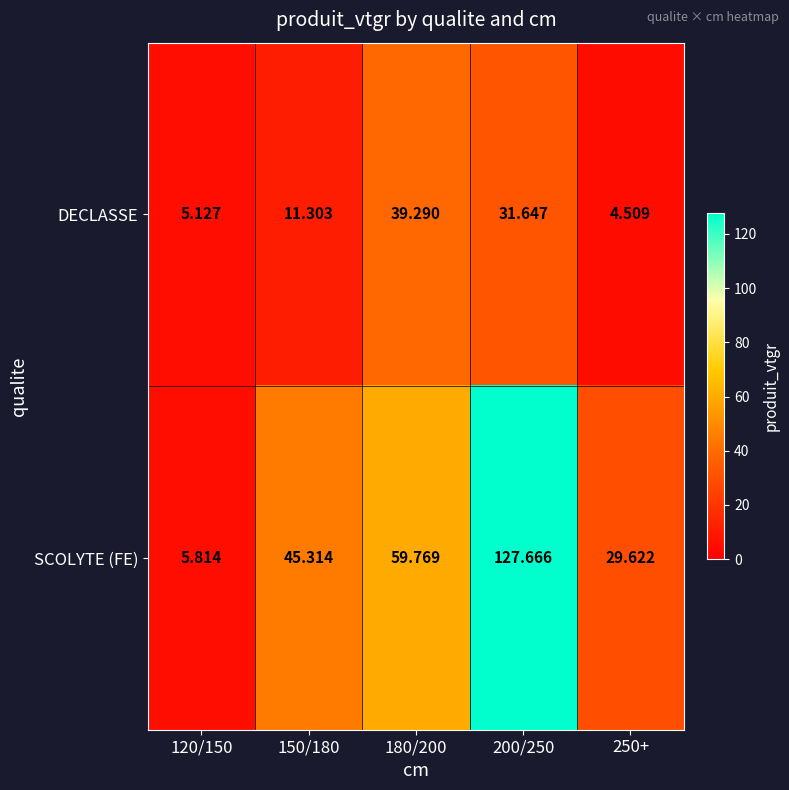

Which series changed the most between 150/180 and 250+?

SCOLYTE (FE)